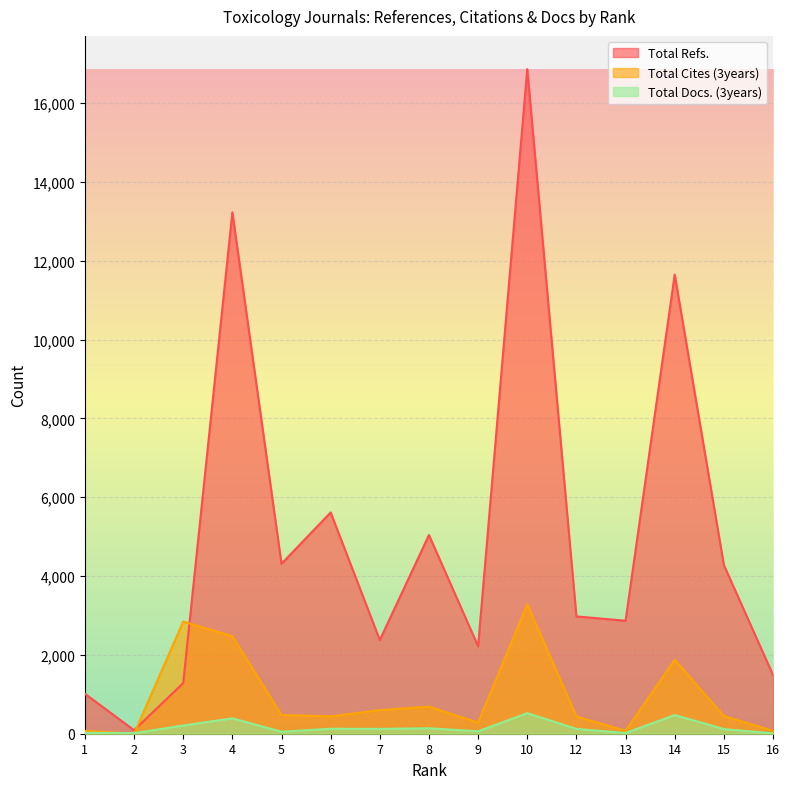

List the labels in order of Total Docs. (3years) value, largest first.

10, 14, 4, 3, 8, 6, 12, 7, 15, 9, 5, 1, 13, 2, 16